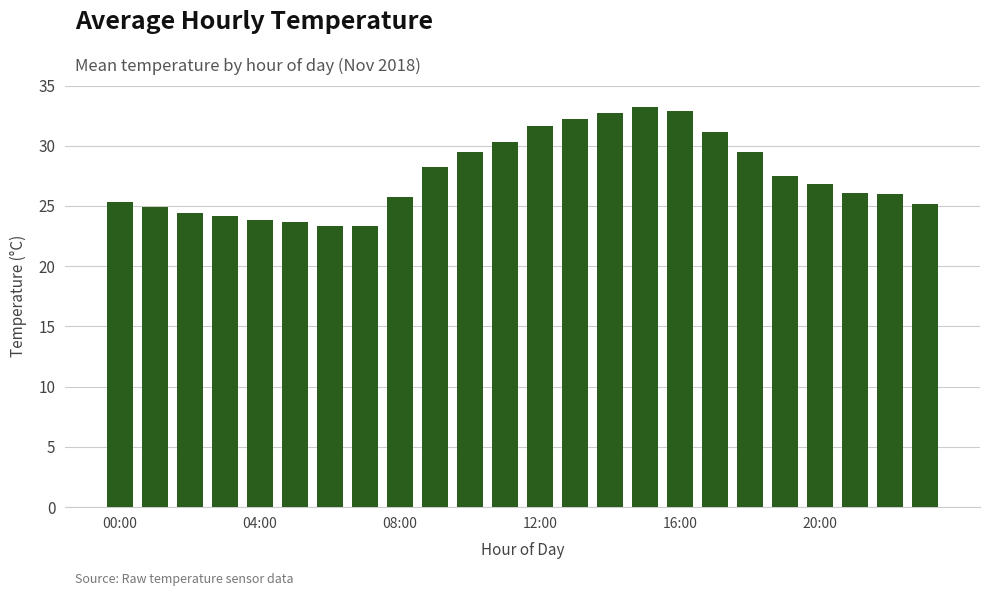

What is the average value?

27.6